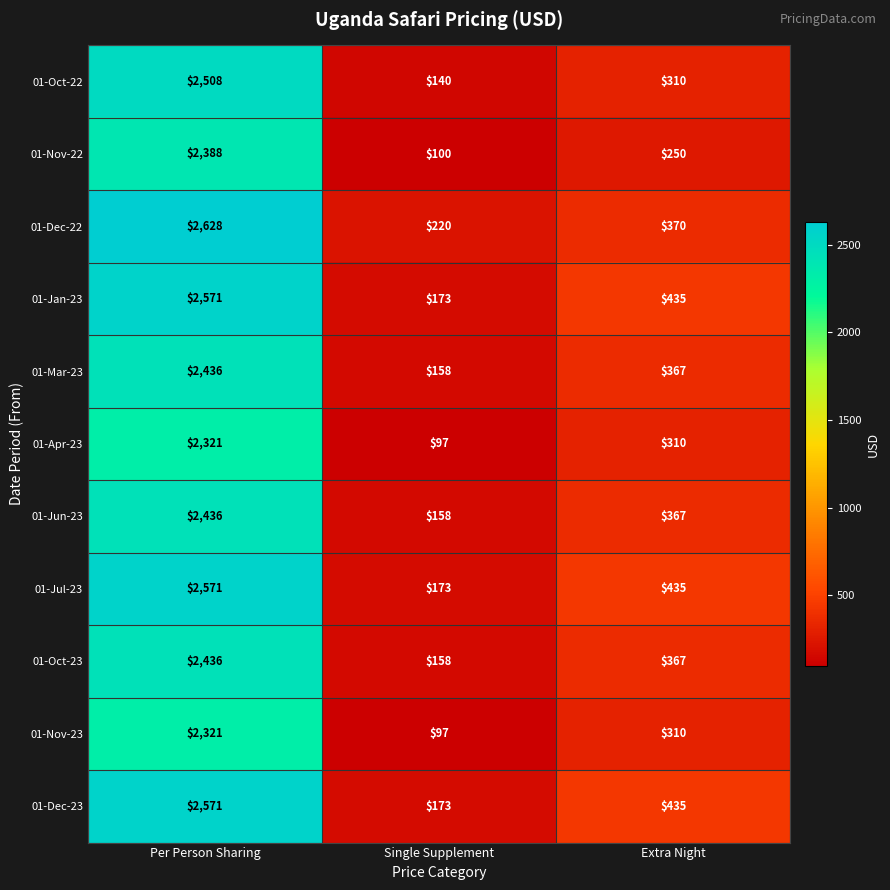

Which series has the largest total across all categories?

01-Dec-22